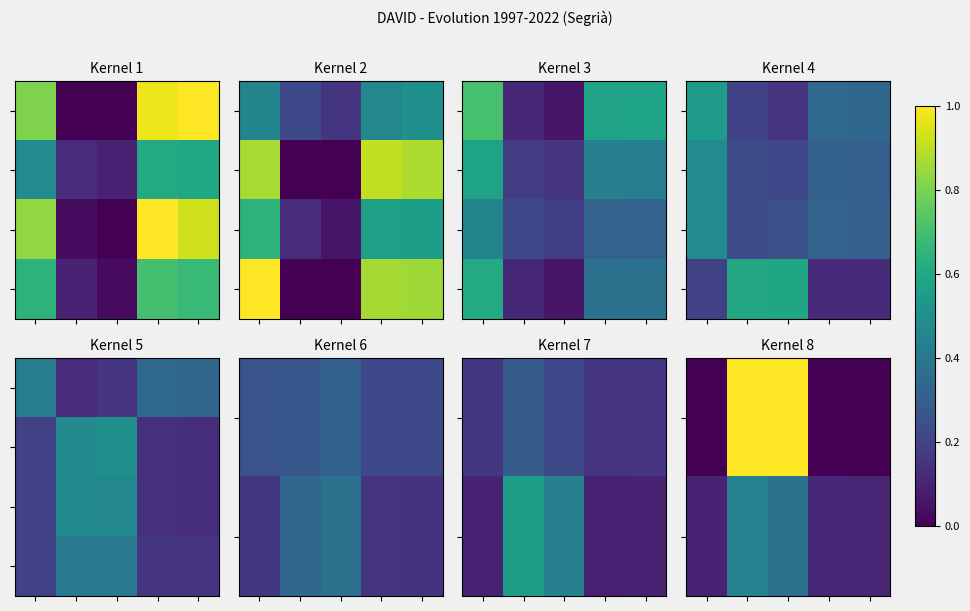

At how many categories does at least one series exceed 0?

5